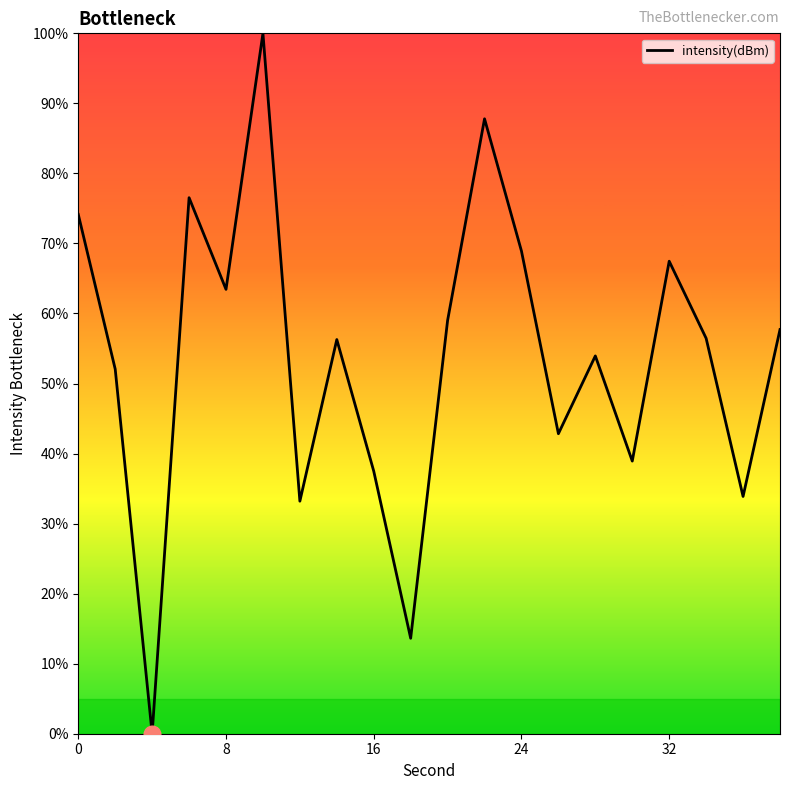

What is the greatest value displayed?

100.0